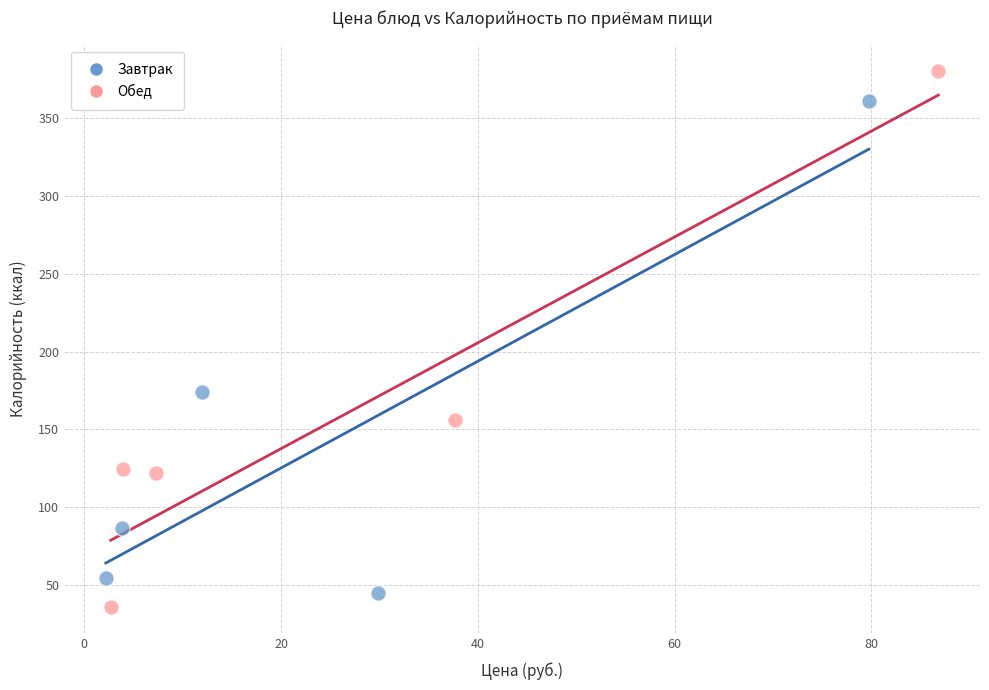

Which series has the largest Y range (max minus min)?

Обед